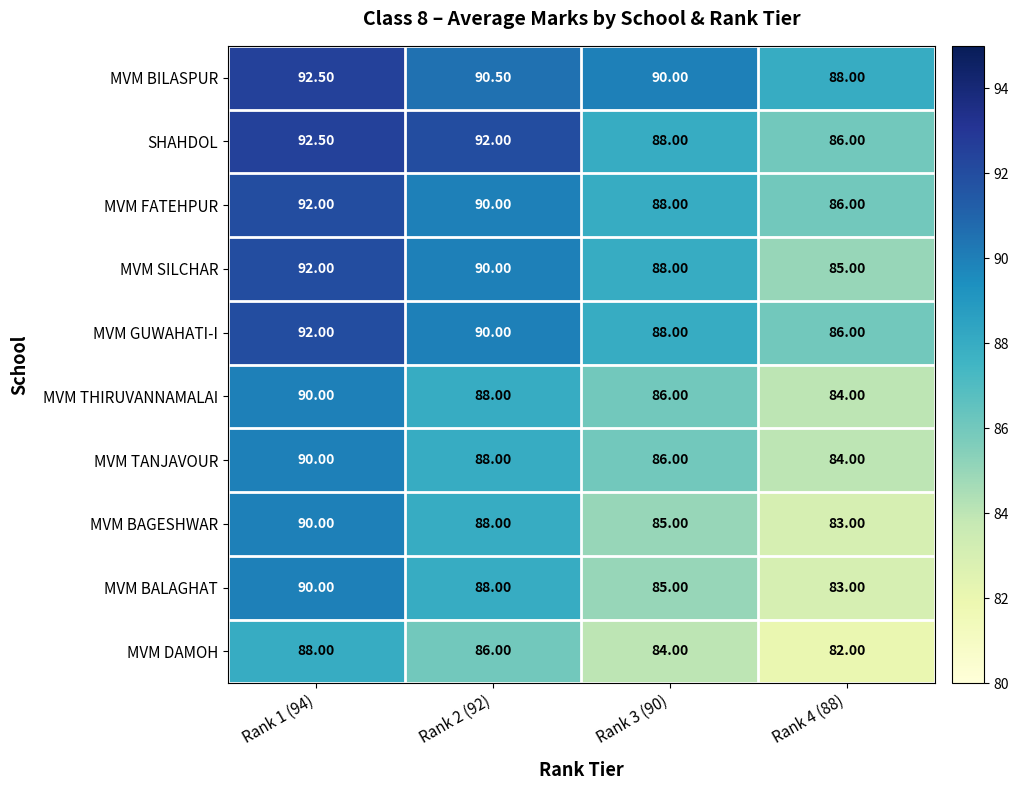

Between Rank 3 (90) and Rank 4 (88), which series saw the biggest shift?

MVM SILCHAR